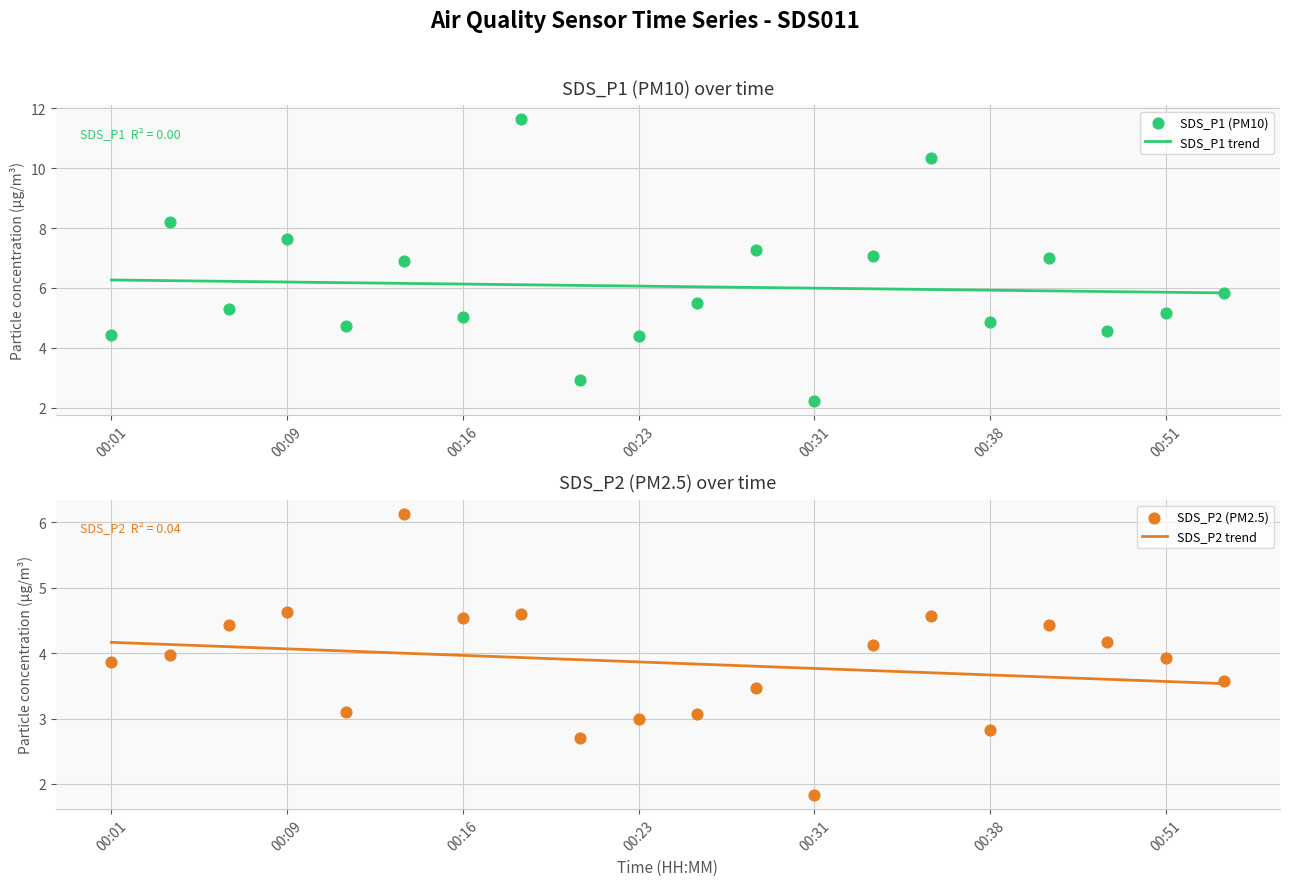

Which series contains the highest Y value?

SDS_P1 (PM10)